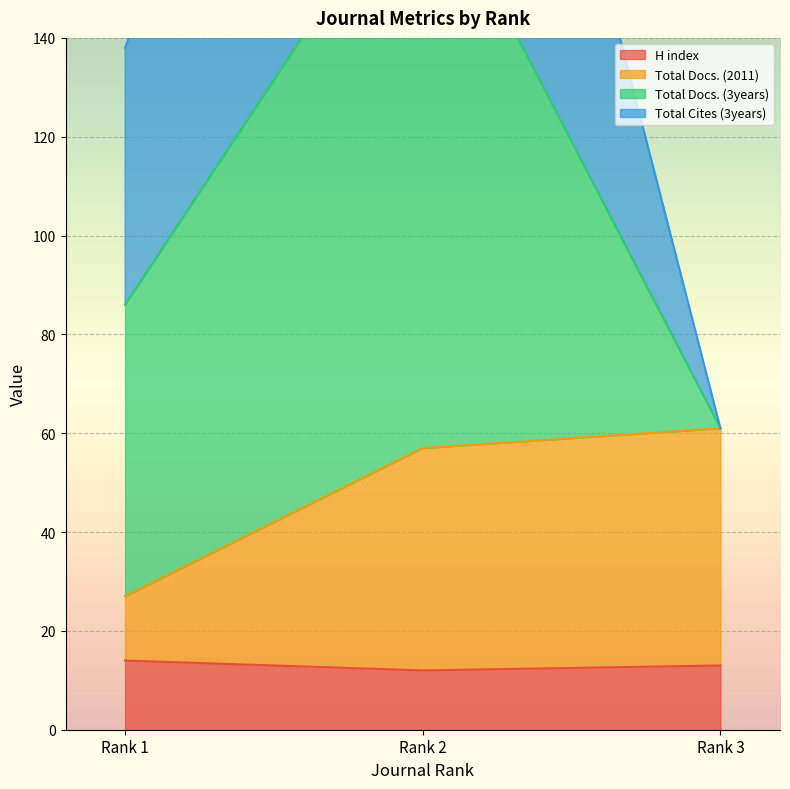

Which series has the largest range (max minus min)?

Total Docs. (3years)